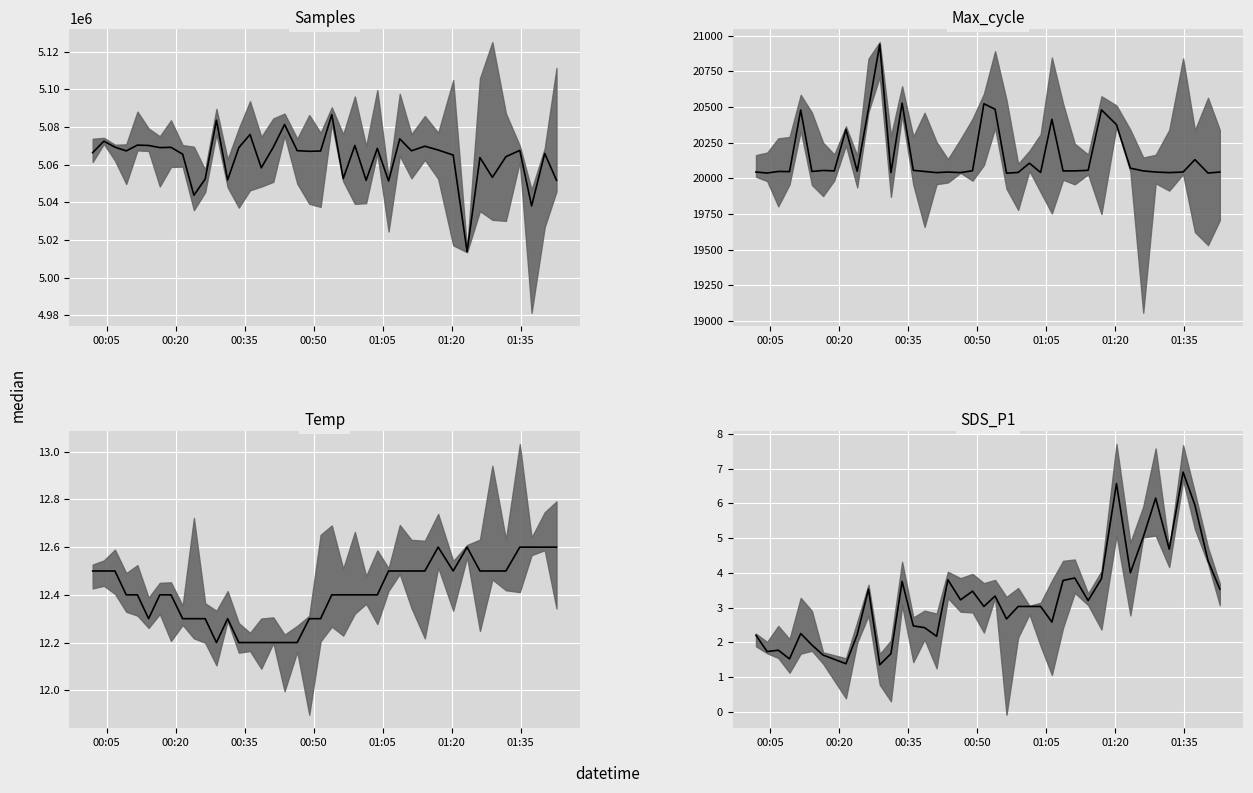

True or false: Temp has more than 1 interior local peaks.

True